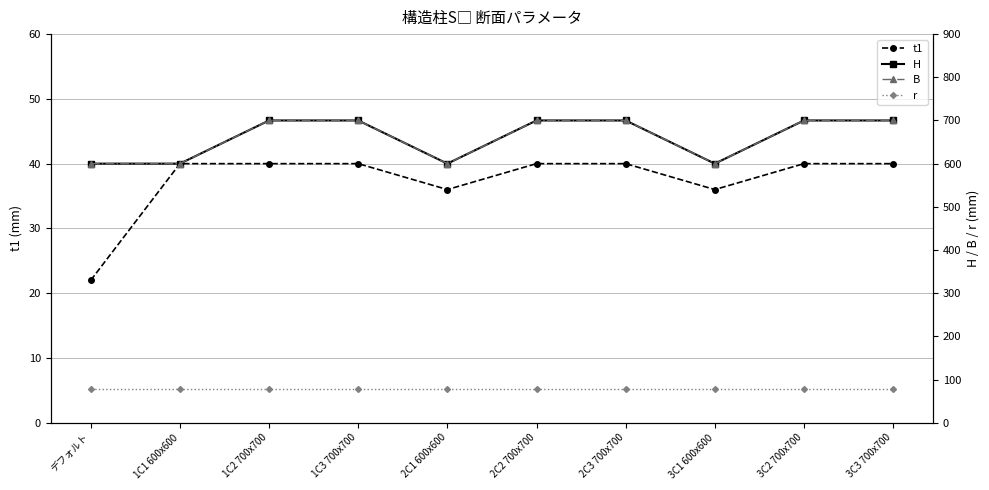

What is the total value across all series at 2C2 700x700?

1517